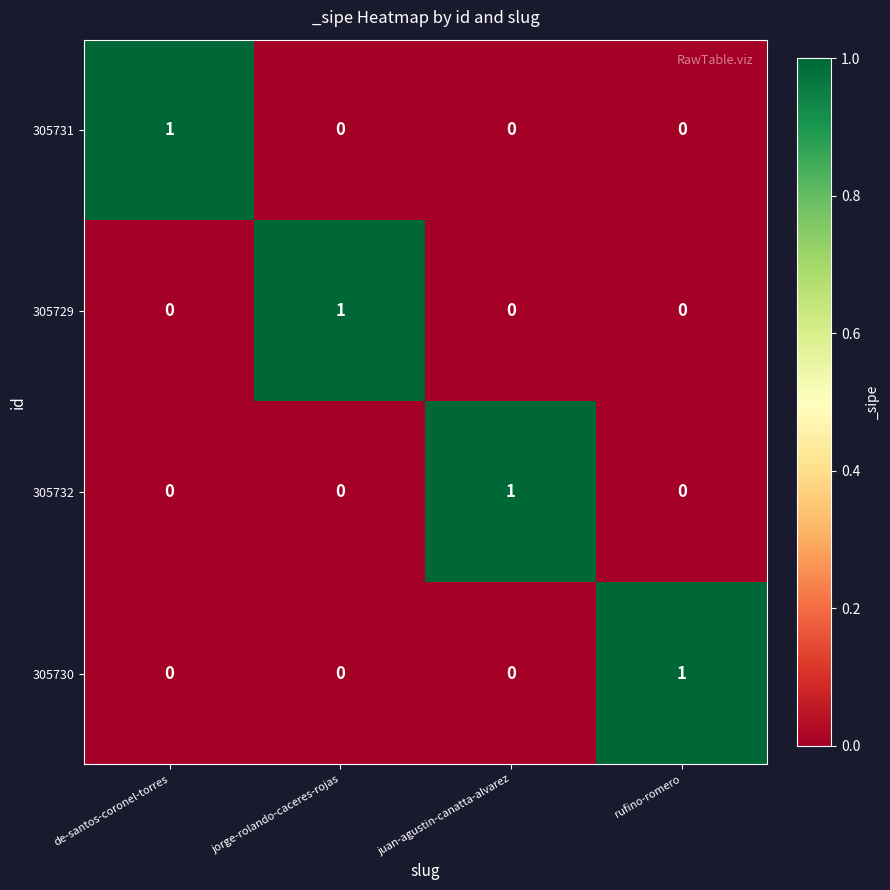

The 305730 series shows 0 at de-santos-coronel-torres. True or false?

True